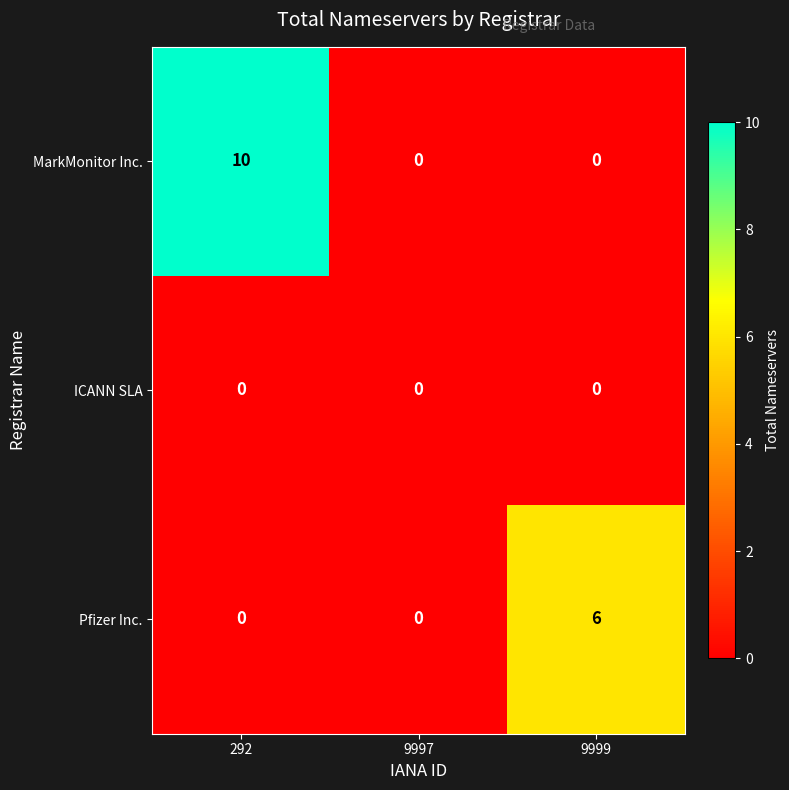

True or false: Pfizer Inc. has a value of 2 at 9997.

False